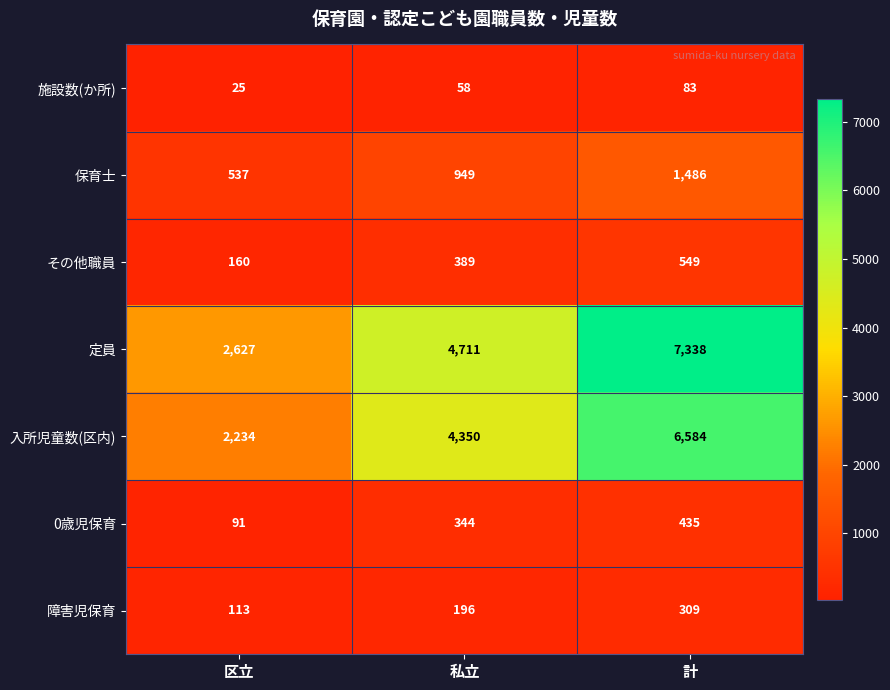

Where is その他職員 nearest to the value 354?

私立